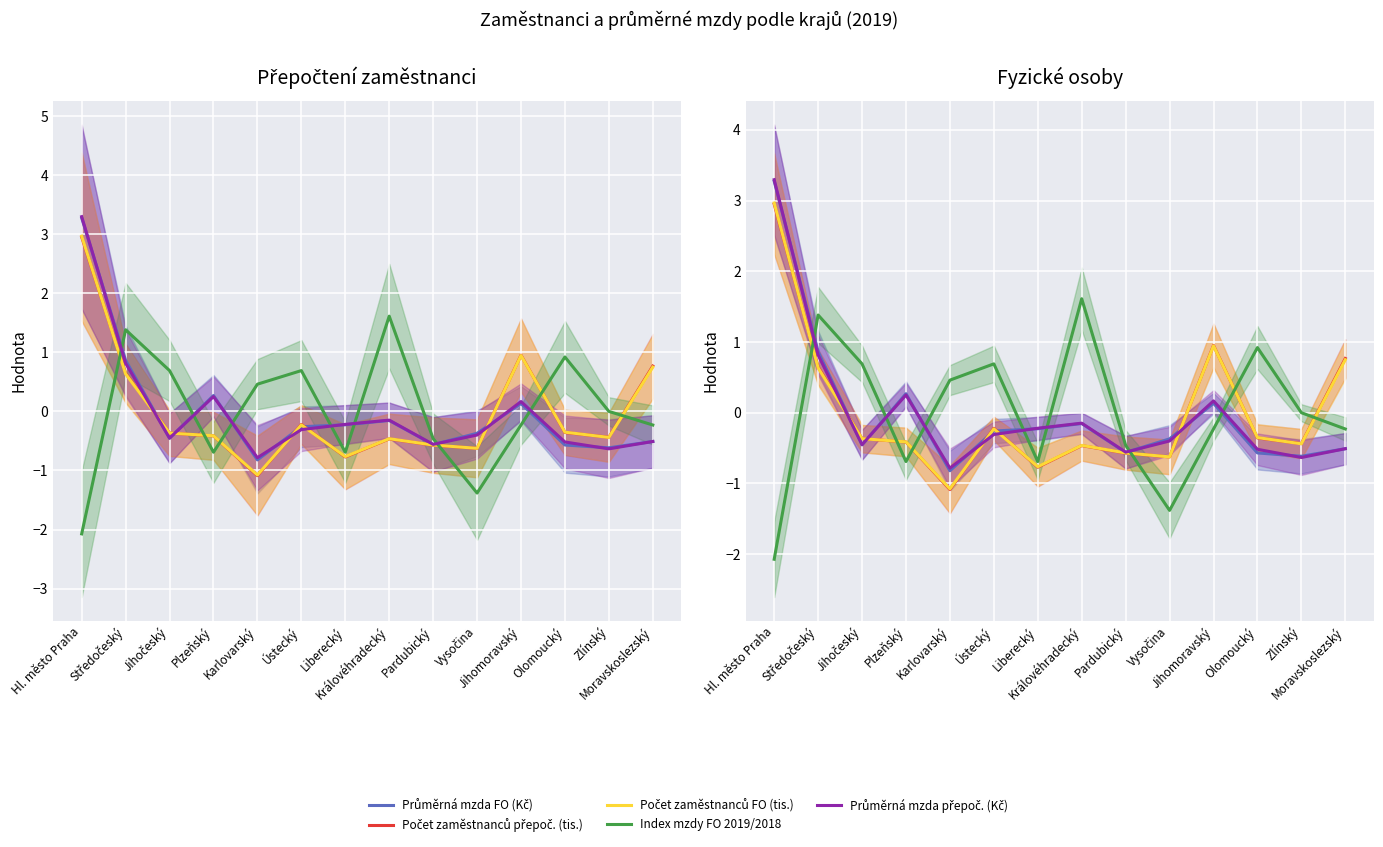

What are all the series names shown in the legend?

Průměrná mzda FO (Kč), Počet zaměstnanců přepoč. (tis.), Počet zaměstnanců FO (tis.), Index mzdy FO 2019/2018, Průměrná mzda přepoč. (Kč)